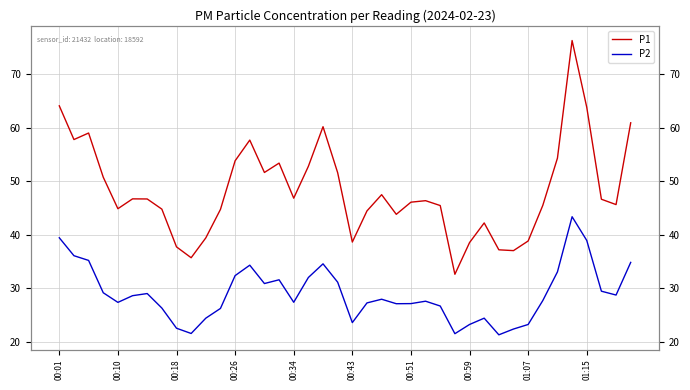

What position from the right is 00:51?

16